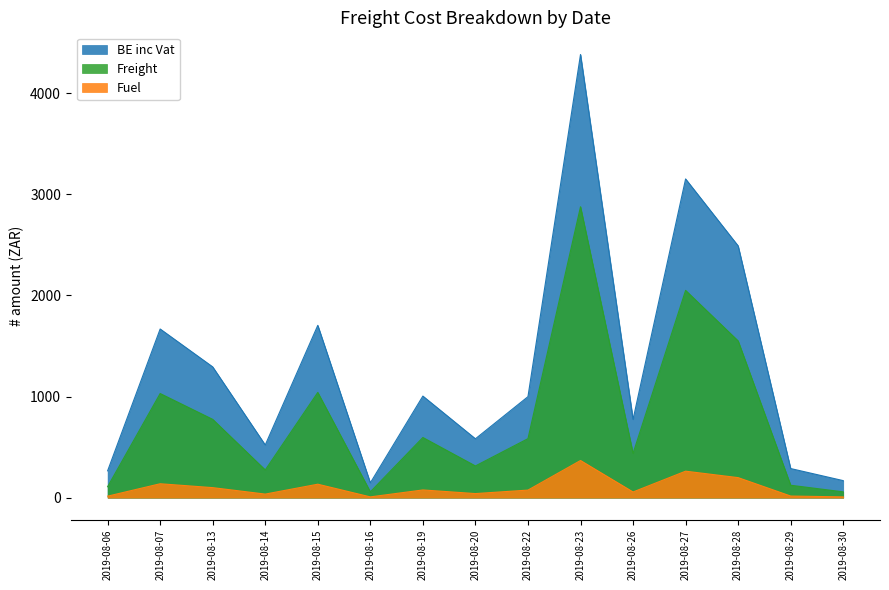

List the series in order of their overall mean, lowest first.

Fuel, Freight, BE inc Vat